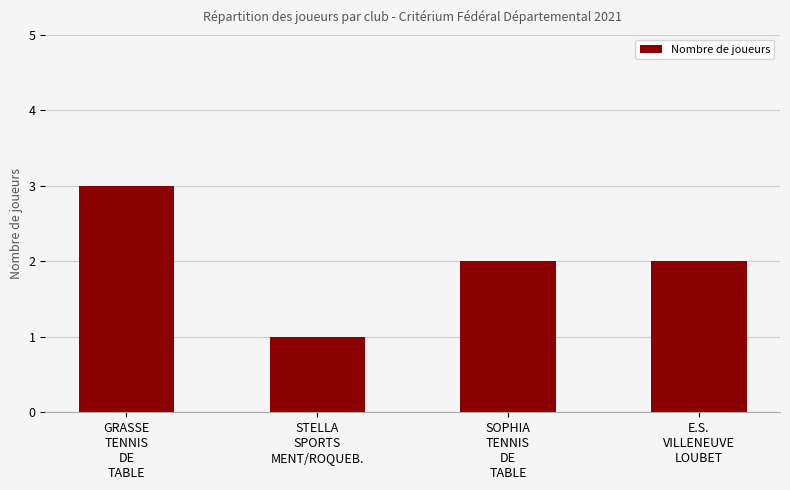

What is the greatest value displayed?

3